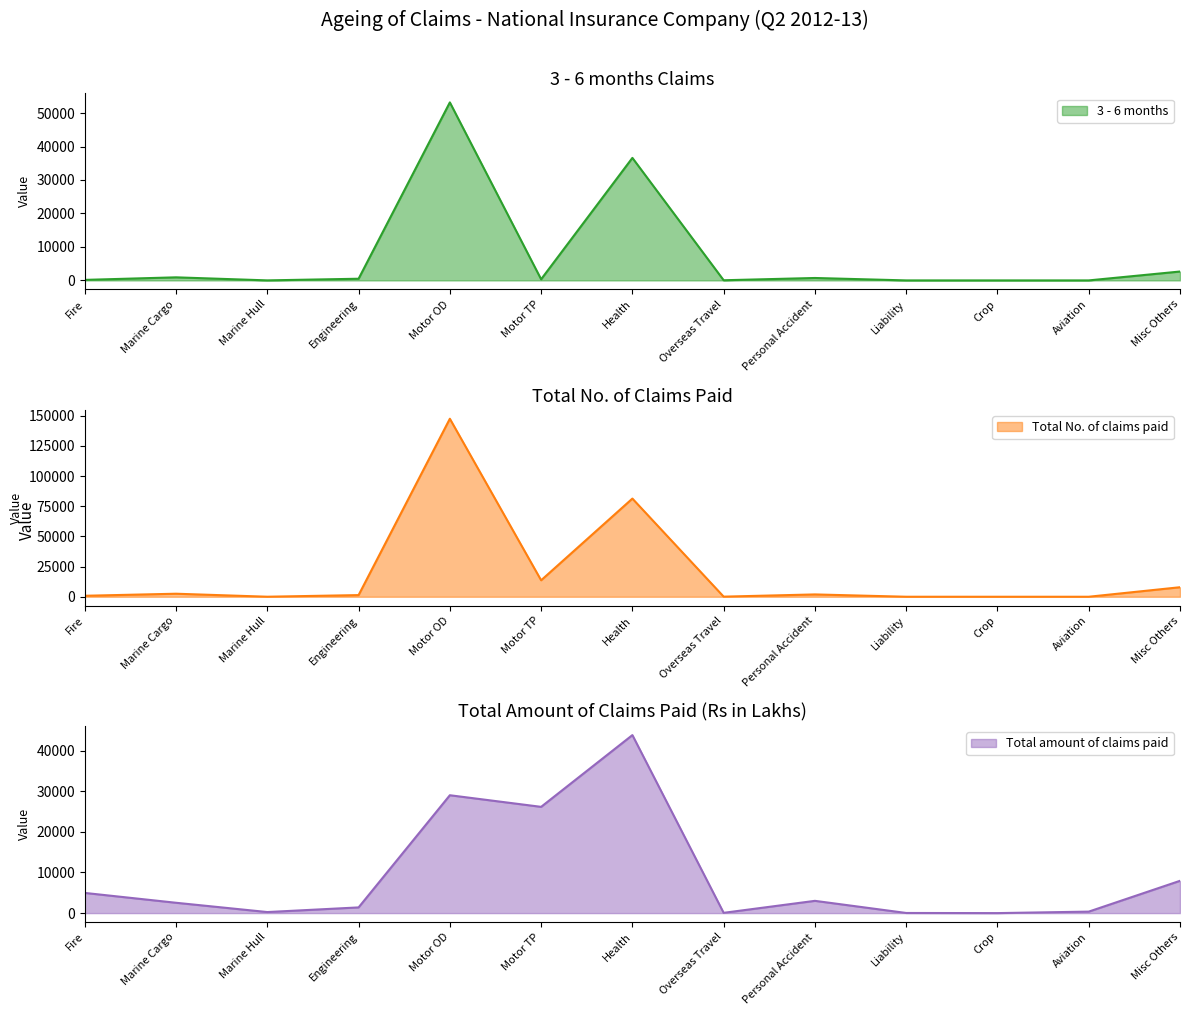

What is the label of the 5th point from the right?

Personal Accident